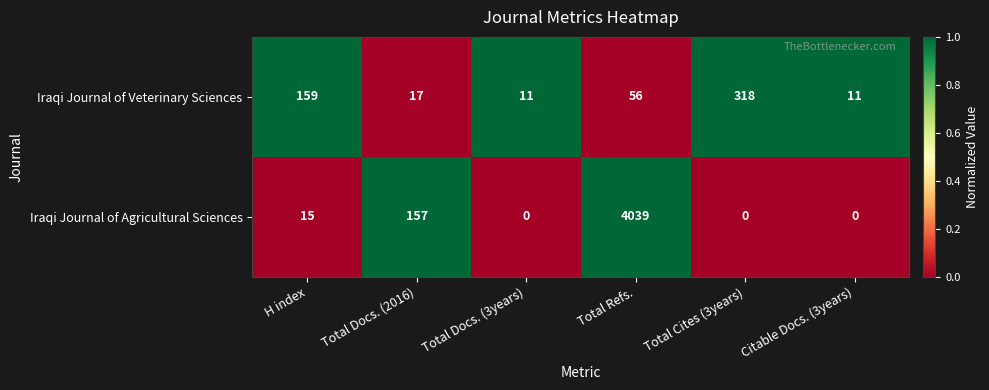

Between Total Docs. (3years) and Total Cites (3years), which series saw the biggest shift?

Iraqi Journal of Veterinary Sciences